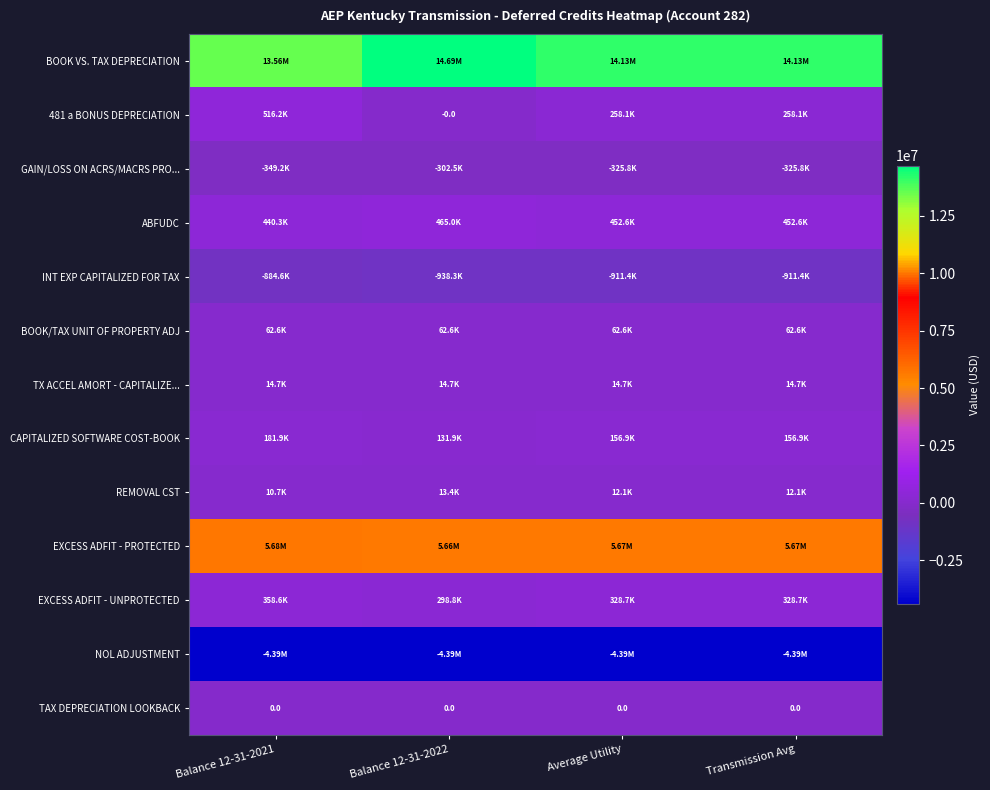

How many distinct data groups are displayed?

13